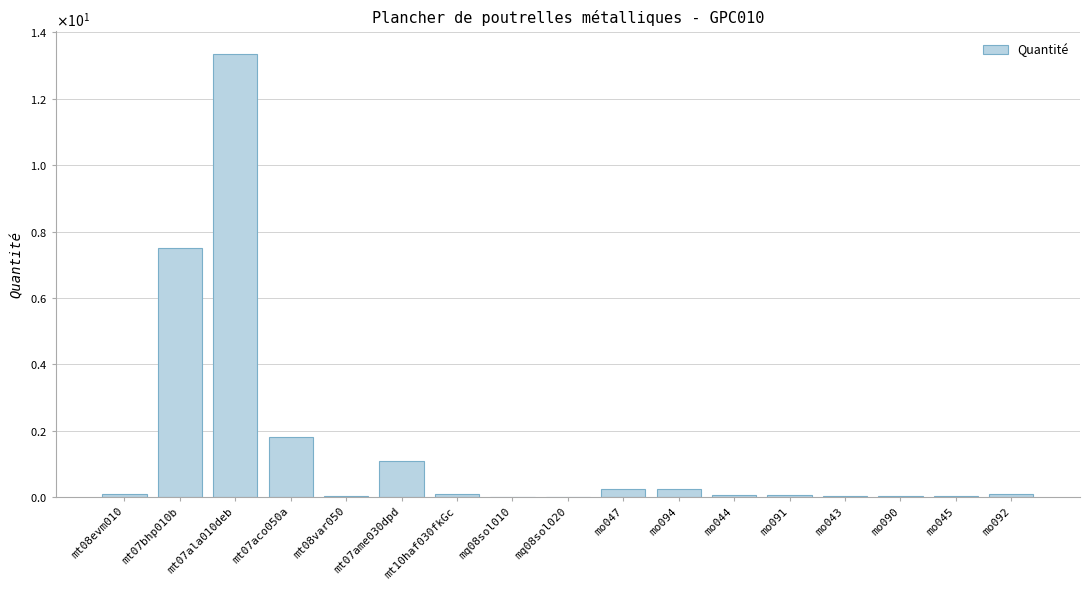

The chart shows a value of 0.0 at mq08sol010. True or false?

False